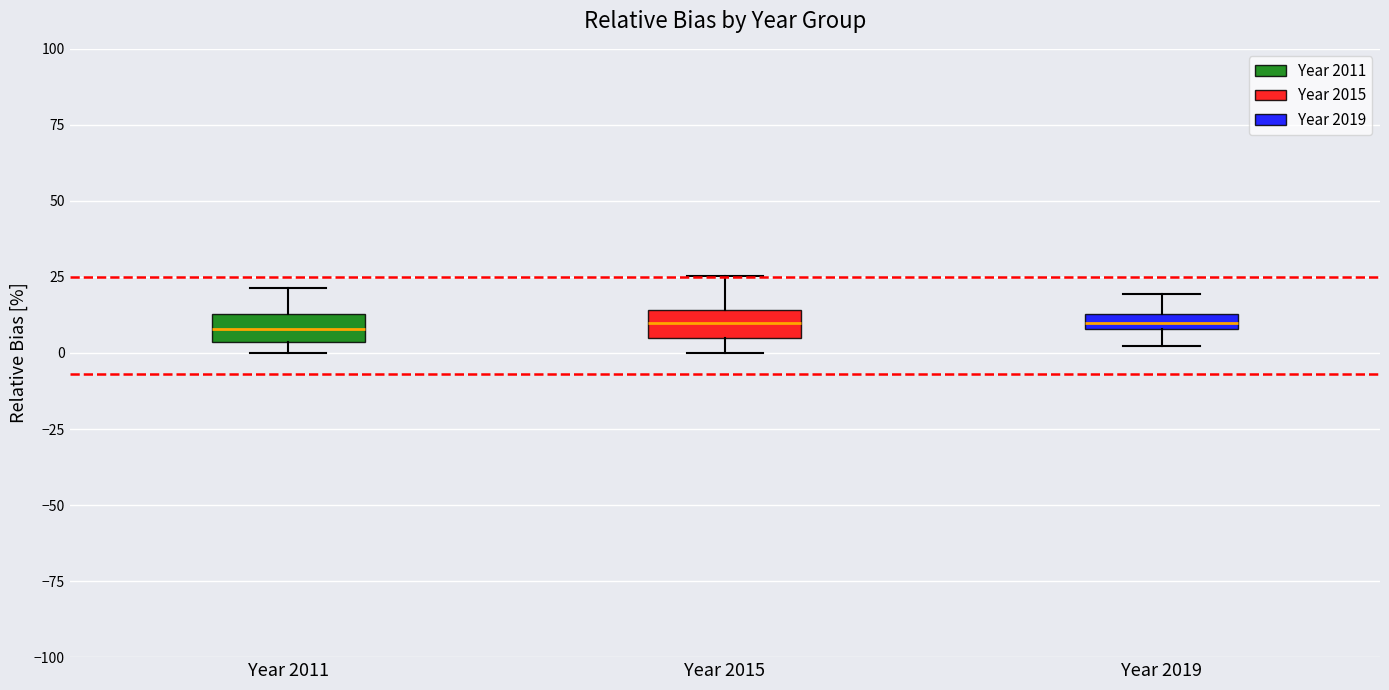

Where is the upper edge of the box for Year 2019 on the y-axis? The values are not printed on the chart, so give them approximately, as read against the axis.

15